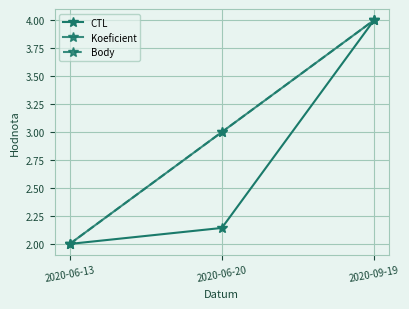

What is the value of the Koeficient point at the 2nd from the left?

3.0